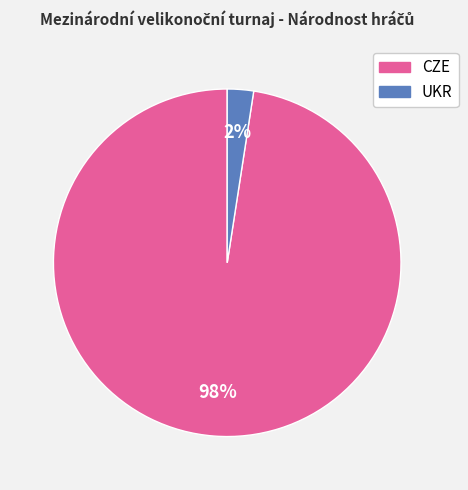

To the nearest percent, what is the average slice percentage?

50%